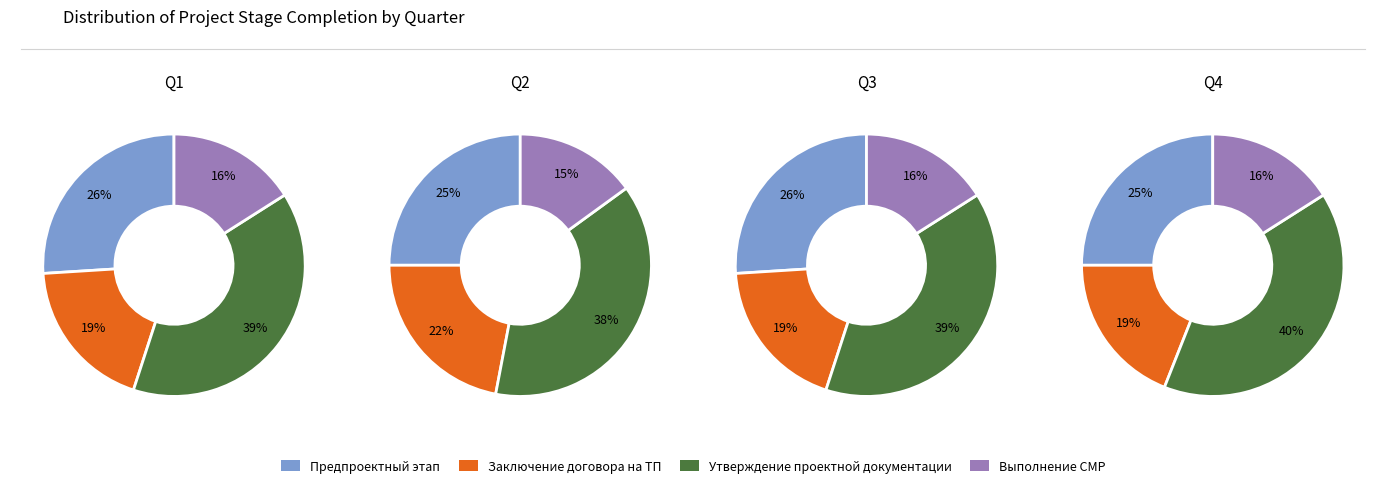

True or false: Выполнение СМР accounts for 31% of the total.

False